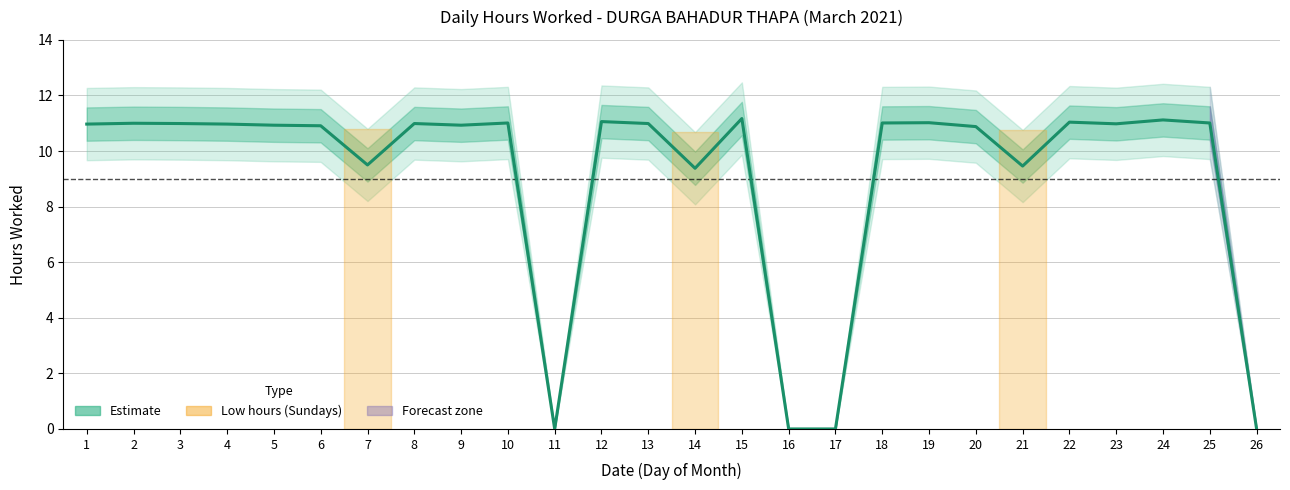

Reading left to right, extract all data points from this chart.

11.0	11.0	11.0	11.0	10.9	10.9	9.5	11.0	10.9	11.0	0.0	11.1	11.0	9.4	11.2	0.0	0.0	11.0	11.0	10.9	9.5	11.0	11.0	11.1	11.0	0.0